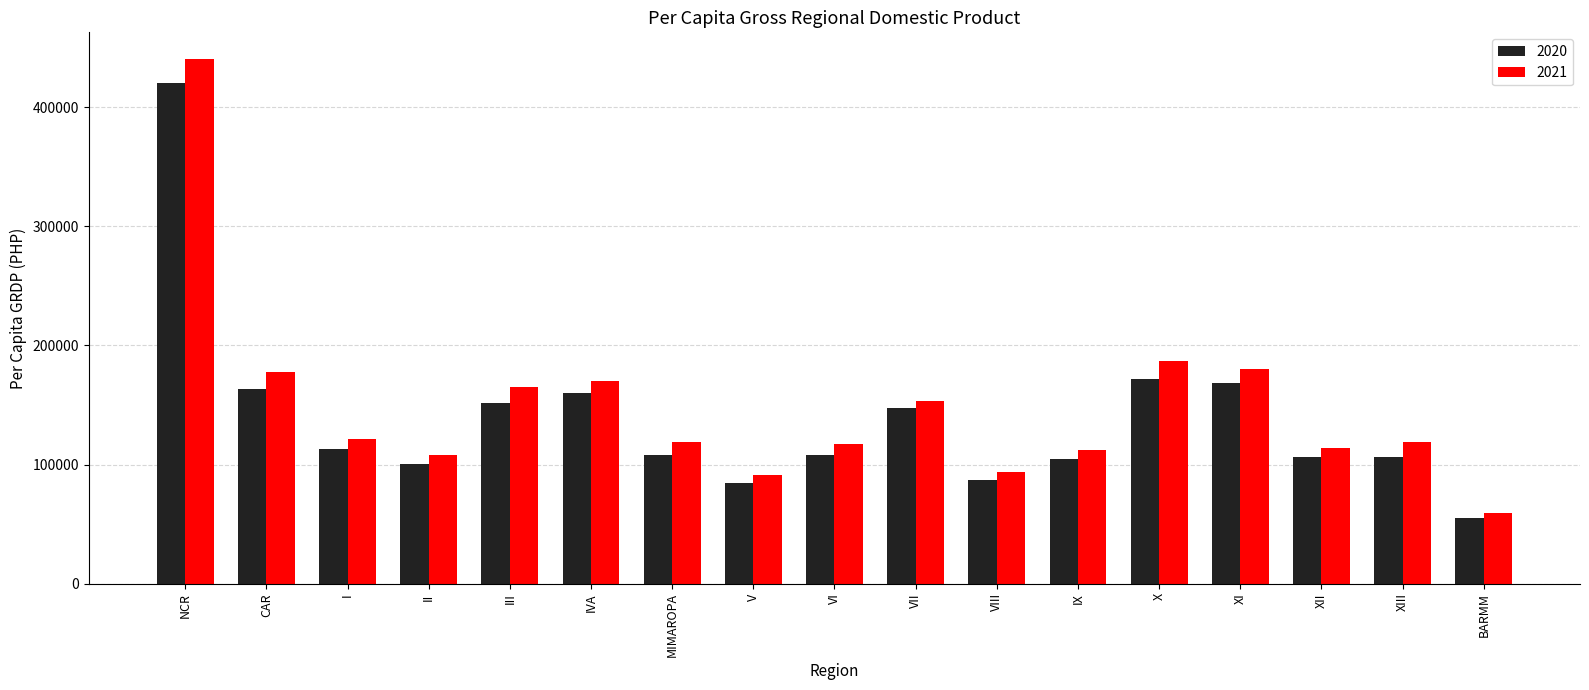

Count the number of categories in the chart.

17